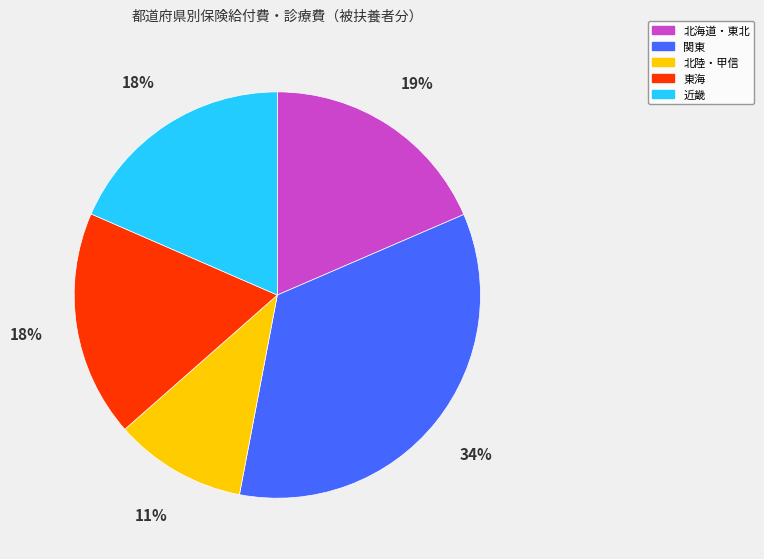

Is there a majority slice in this chart?

No